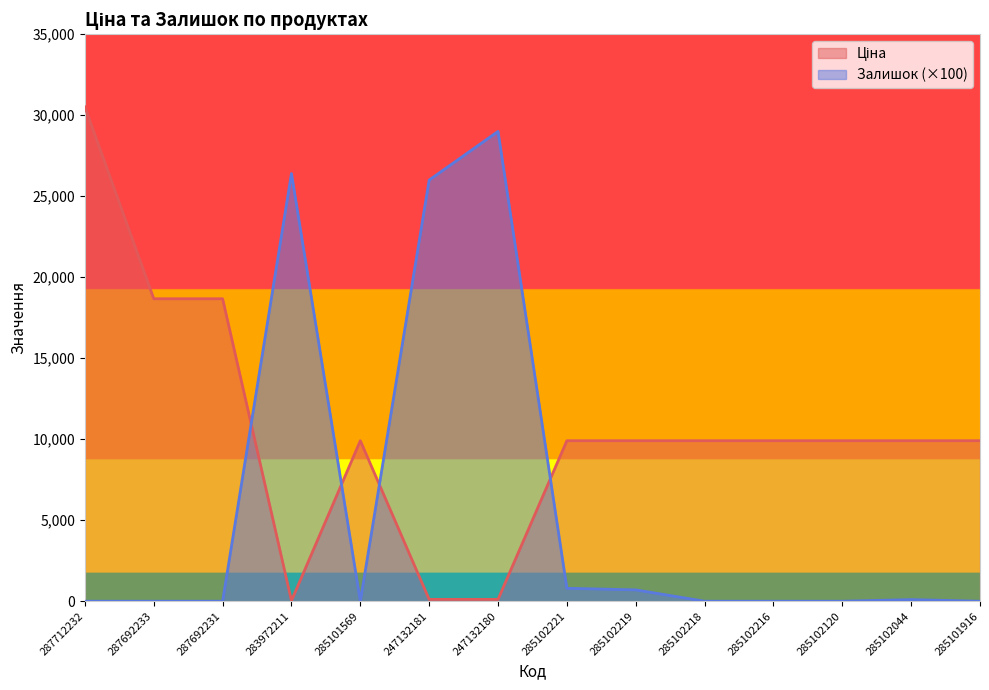

What is the difference between the Ціна values at 287692231 and 285102120?

8763.0